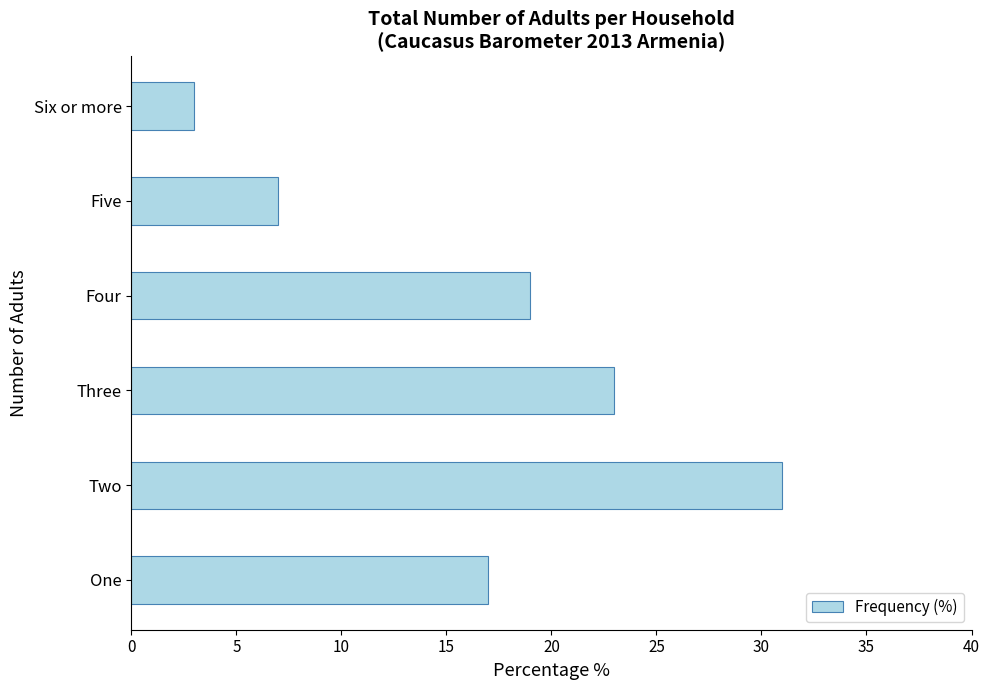

List the labels in order of value, smallest first.

Six or more, Five, One, Four, Three, Two